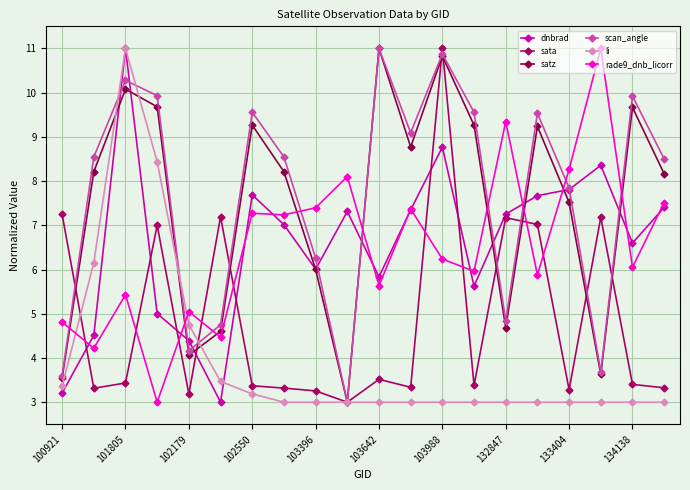

After their last crossing, which series has the higher values: rade9_dnb_licorr or sata?

rade9_dnb_licorr